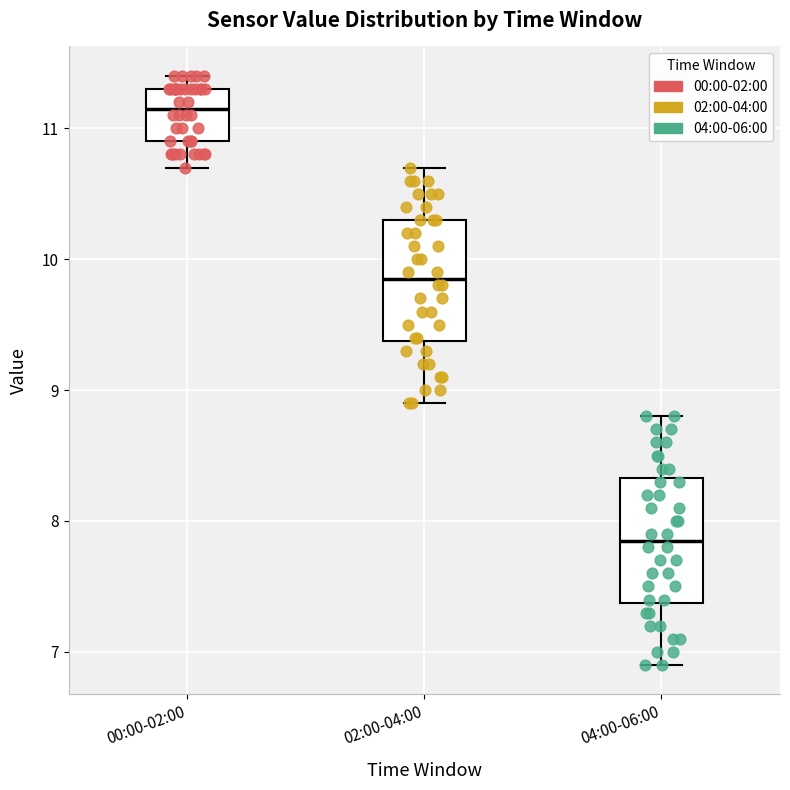

Which box has the lowest median line?

04:00-06:00